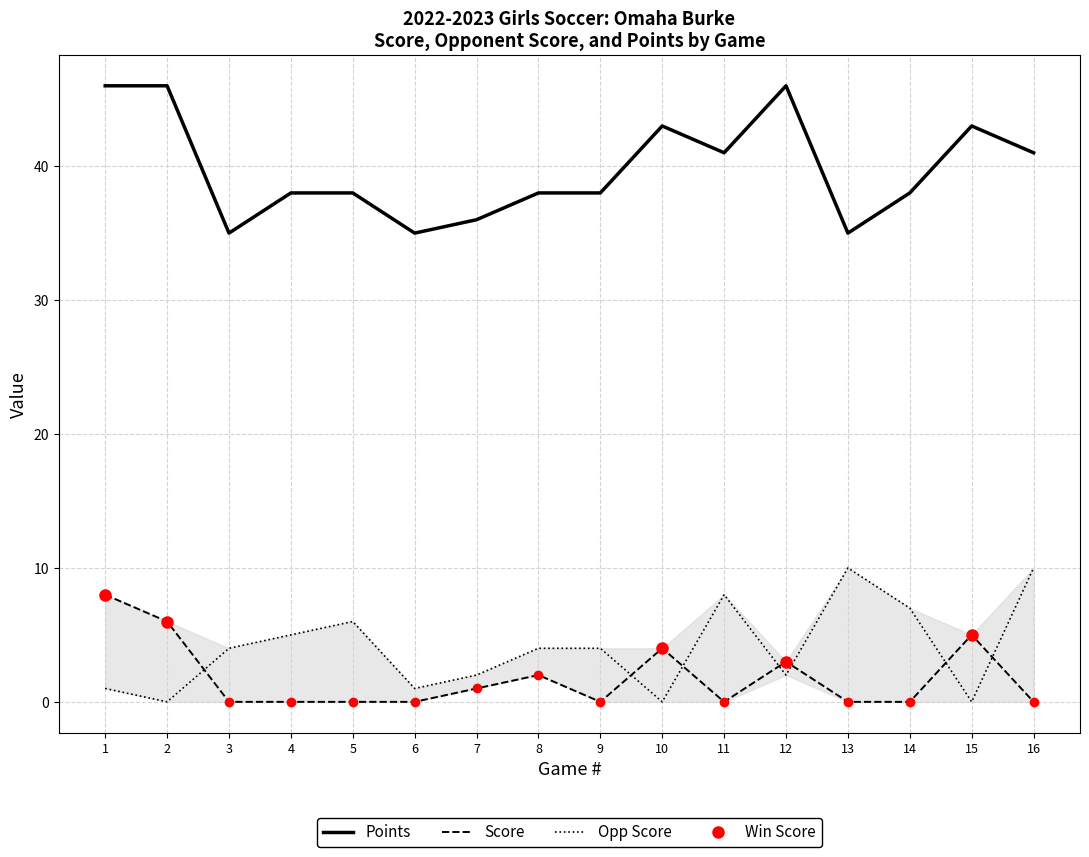

What is the difference between the highest and lowest values at 6?

35